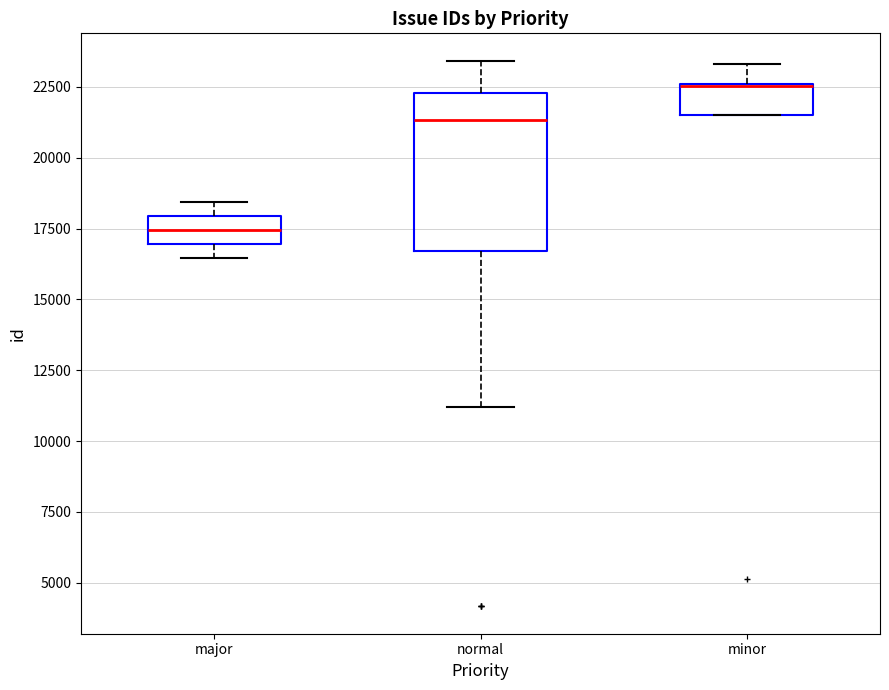

Reading left to right, transcribe this box plot: for each box, give where its median line is, the range the box spans, and where its two whiskers end, as read against the y-axis. The values are not printed on the chart, so give them approximately, as read against the axis.

major: median 17500, box 17000 to 18000, whiskers 16500 to 18500
normal: median 21500, box 16500 to 22500, whiskers 11000 to 23500
minor: median 22500 (drawn on the box's upper edge), box 21500 to 22500, whiskers 21500 to 23500